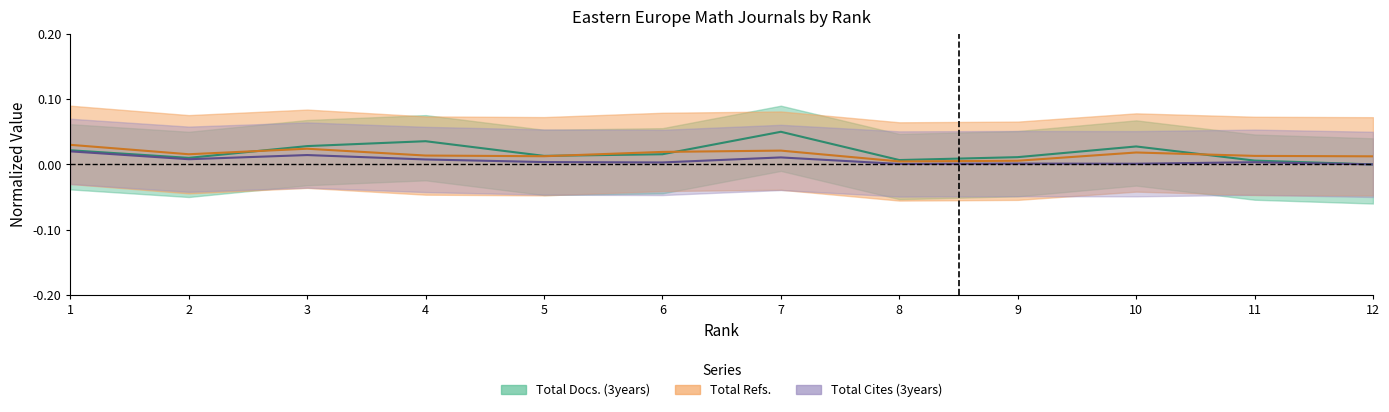

True or false: Total Refs. has more than 1 points higher than both neighbors.

True